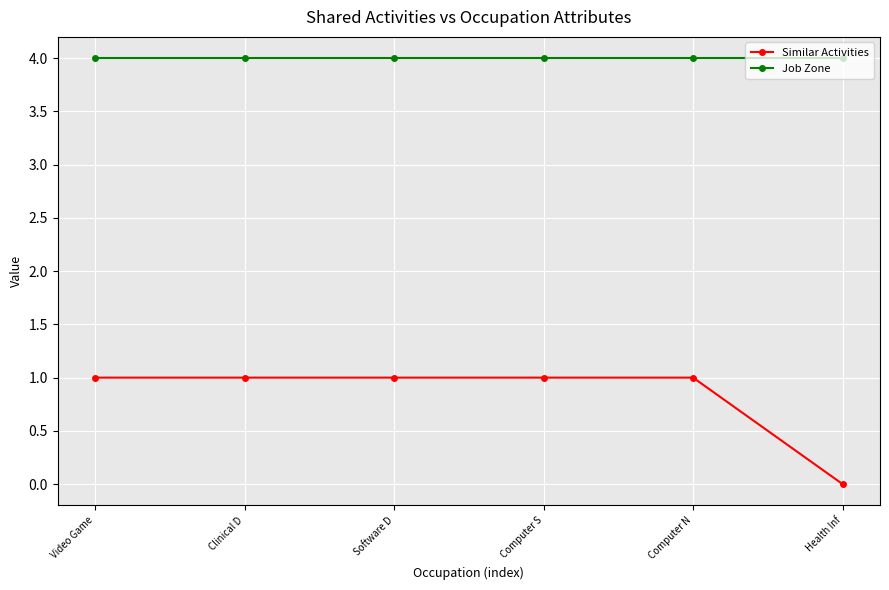

True or false: Job Zone and Similar Activities intersect in this chart.

False